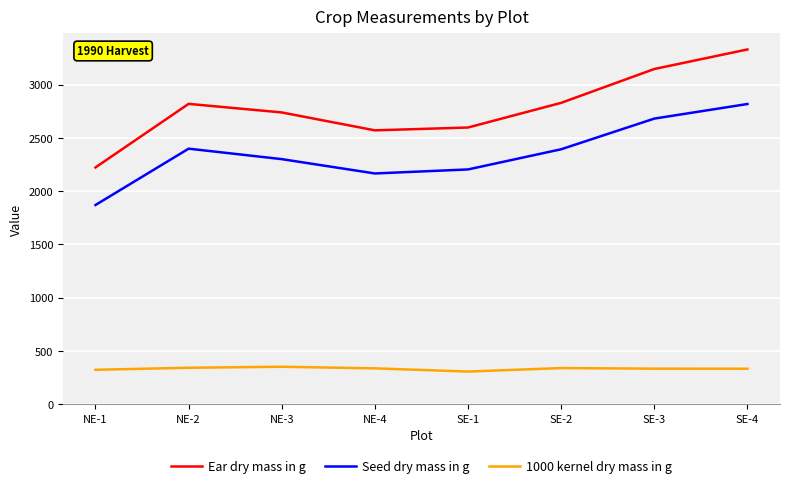

Where does the Ear dry mass in g series first go above 2818?

NE-2